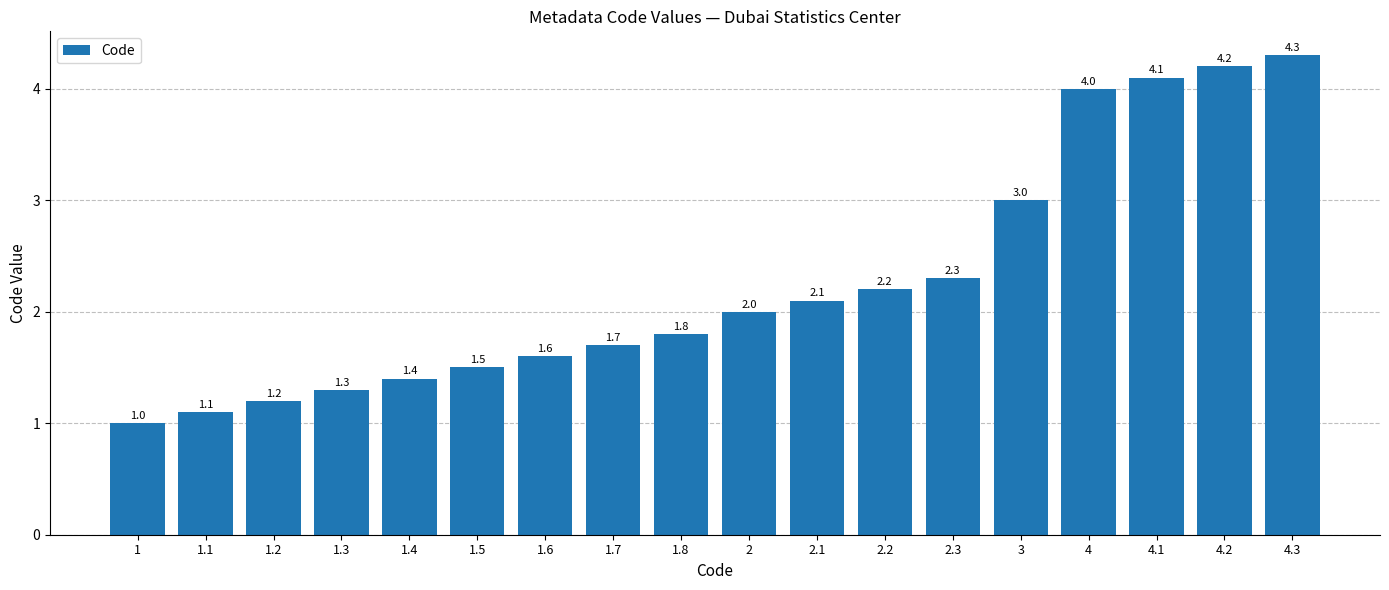

Reading left to right, list all the values displayed in this chart.

1.0	1.1	1.2	1.3	1.4	1.5	1.6	1.7	1.8	2.0	2.1	2.2	2.3	3.0	4.0	4.1	4.2	4.3